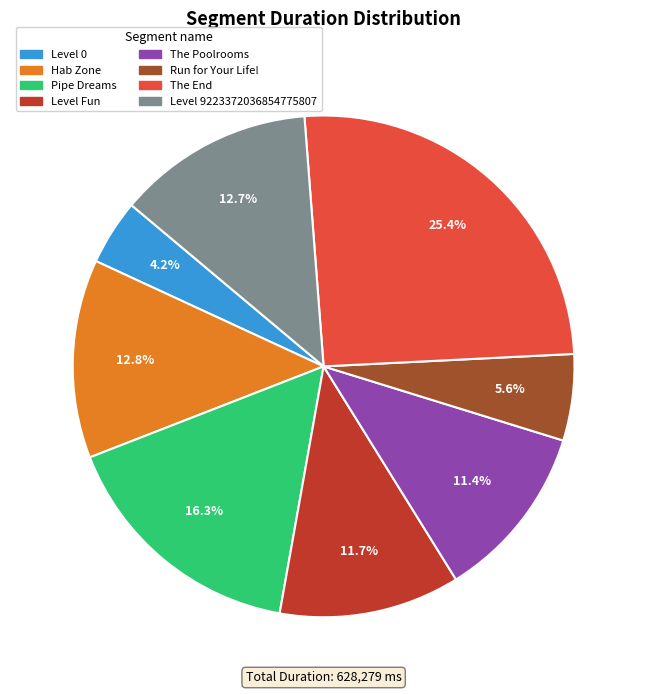

To the nearest percent, what is the average slice percentage?

12%